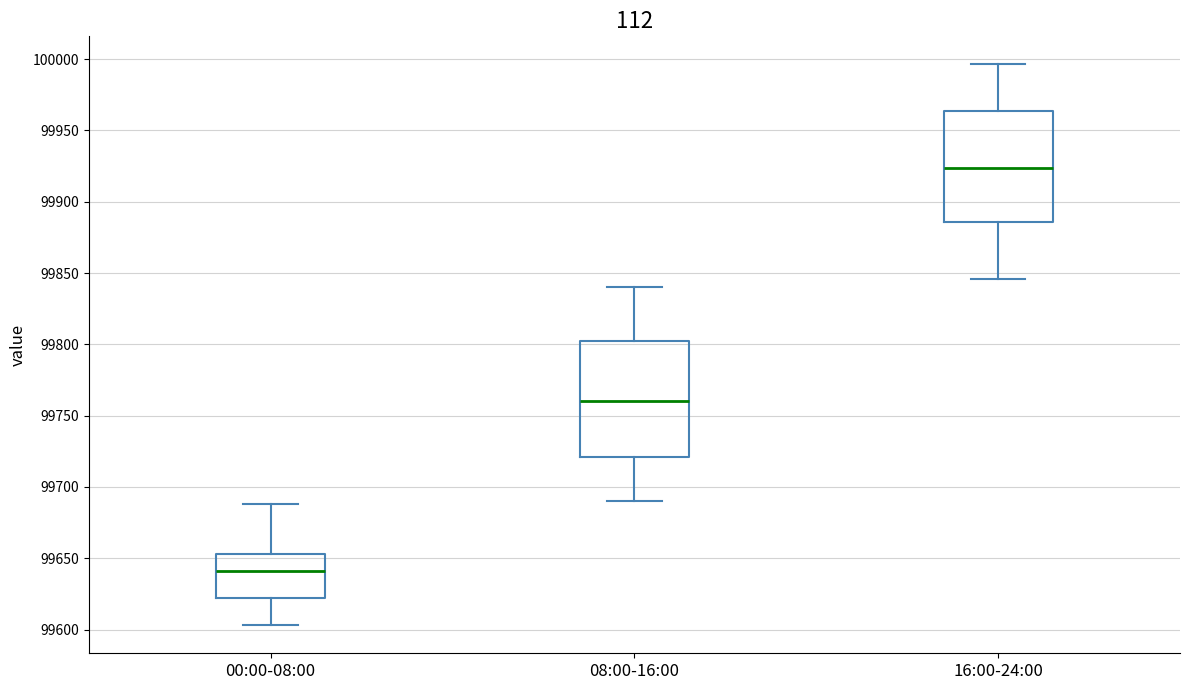

Which box's median line is the highest?

16:00-24:00